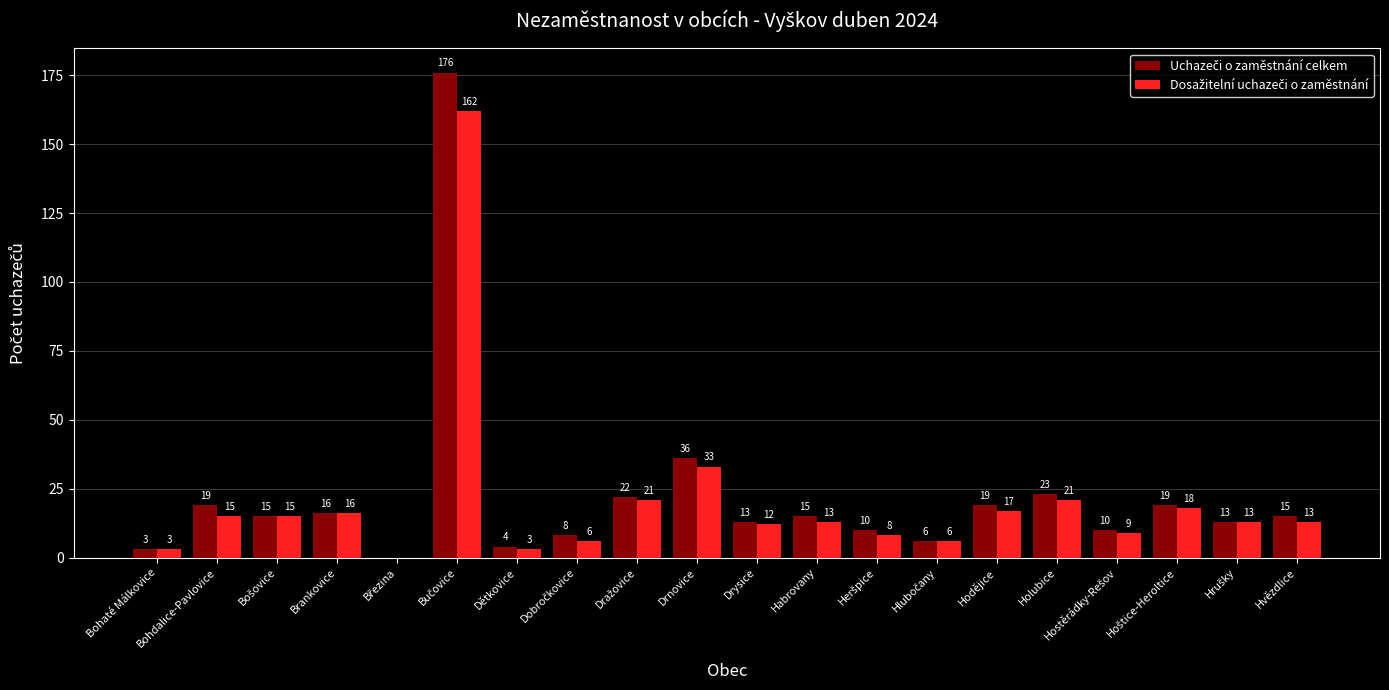

Count the number of data series in this chart.

2